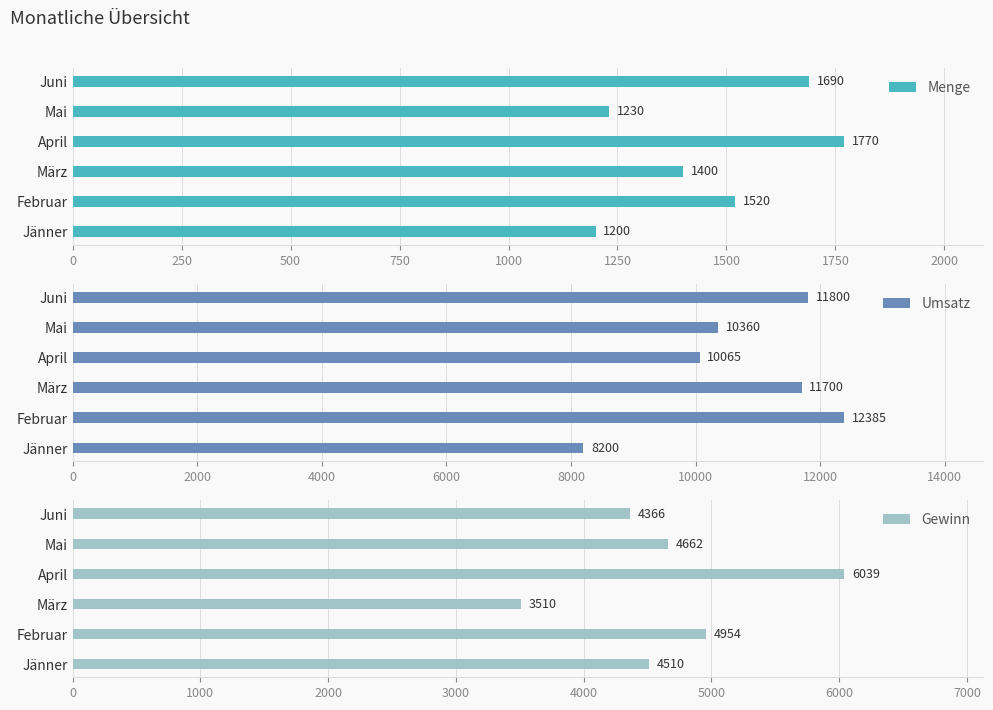

Is it true that Menge equals 1400 at März?

True